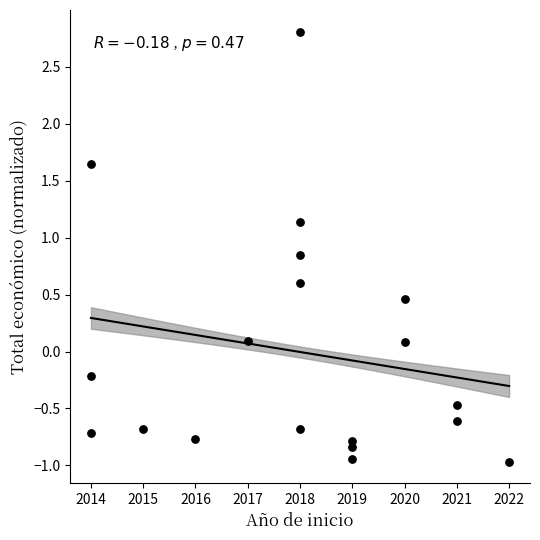

How many points are shown in the scatter plot?

19